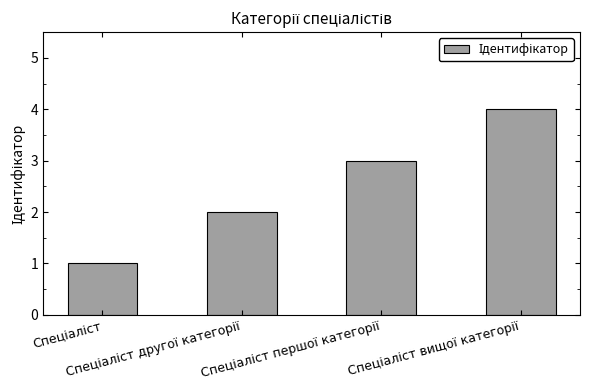

Reading right to left, what are all the values shown in this chart?

4	3	2	1